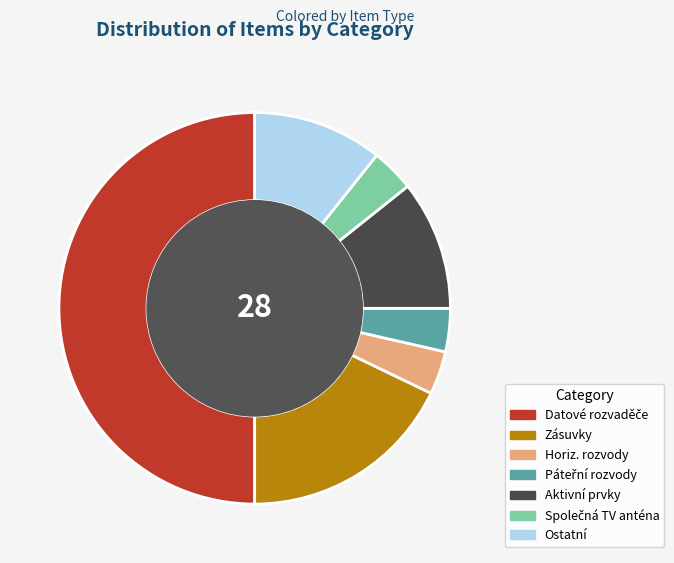

The Aktivní prvky slice represents 11% of the pie. True or false?

True